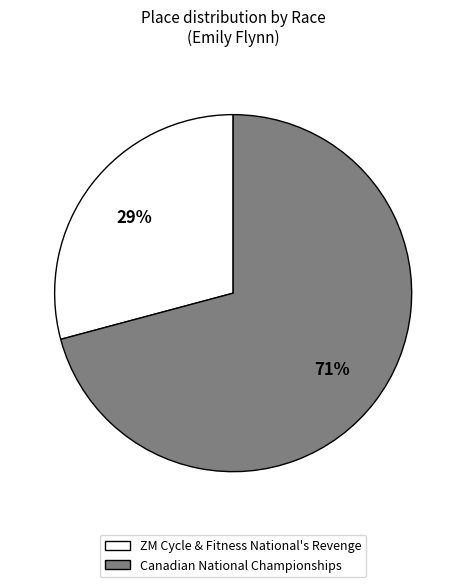

Which has a higher value, Canadian National Championships or ZM Cycle & Fitness National's Revenge?

Canadian National Championships